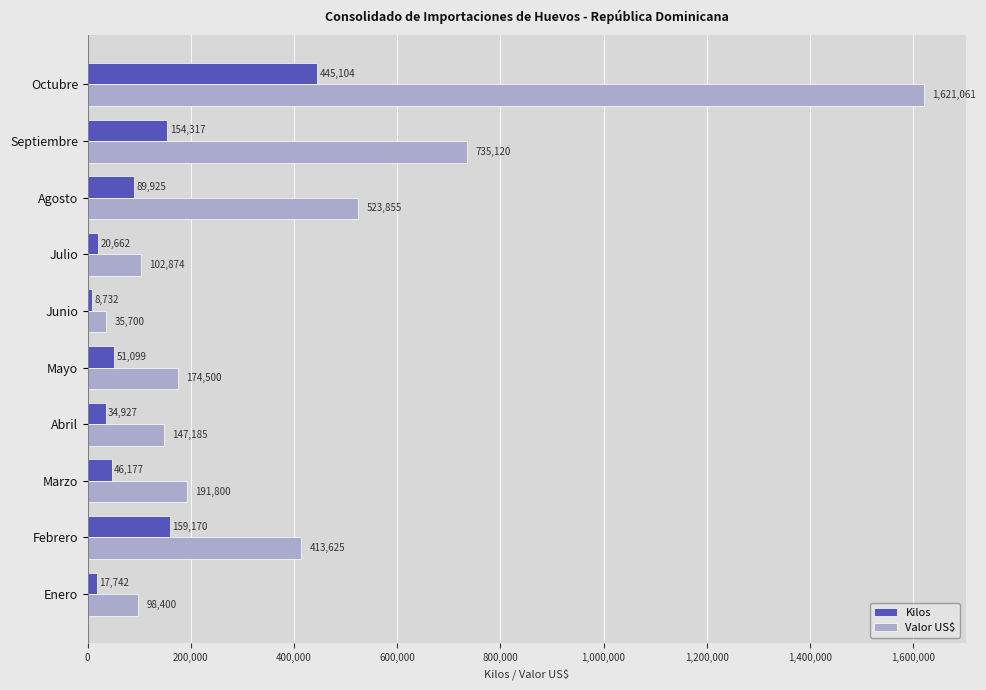

What is the average value of the Kilos series?

102785.5